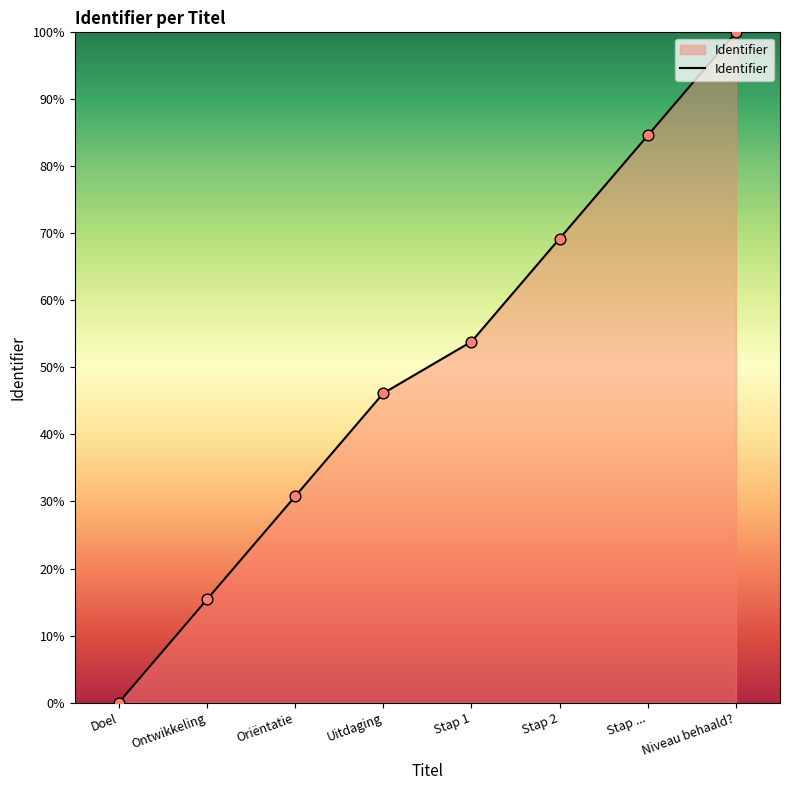

What is the change in value from Ontwikkeling to Uitdaging?

+30.8